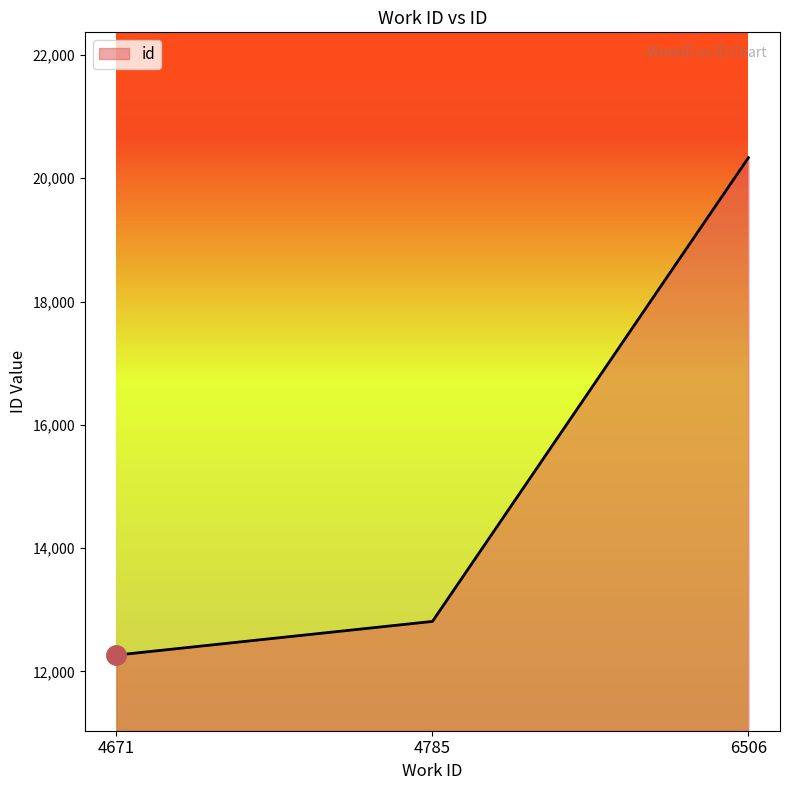

Is it true that the value at 4785 is 12812?

True